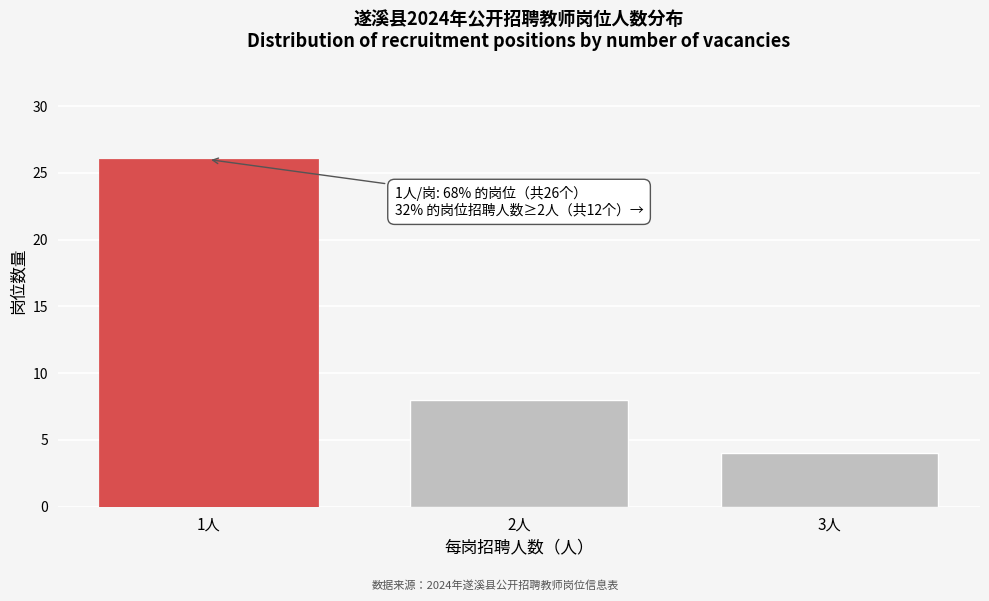

Reading left to right, what are all the values shown in this chart?

1人=26	2人=8	3人=4